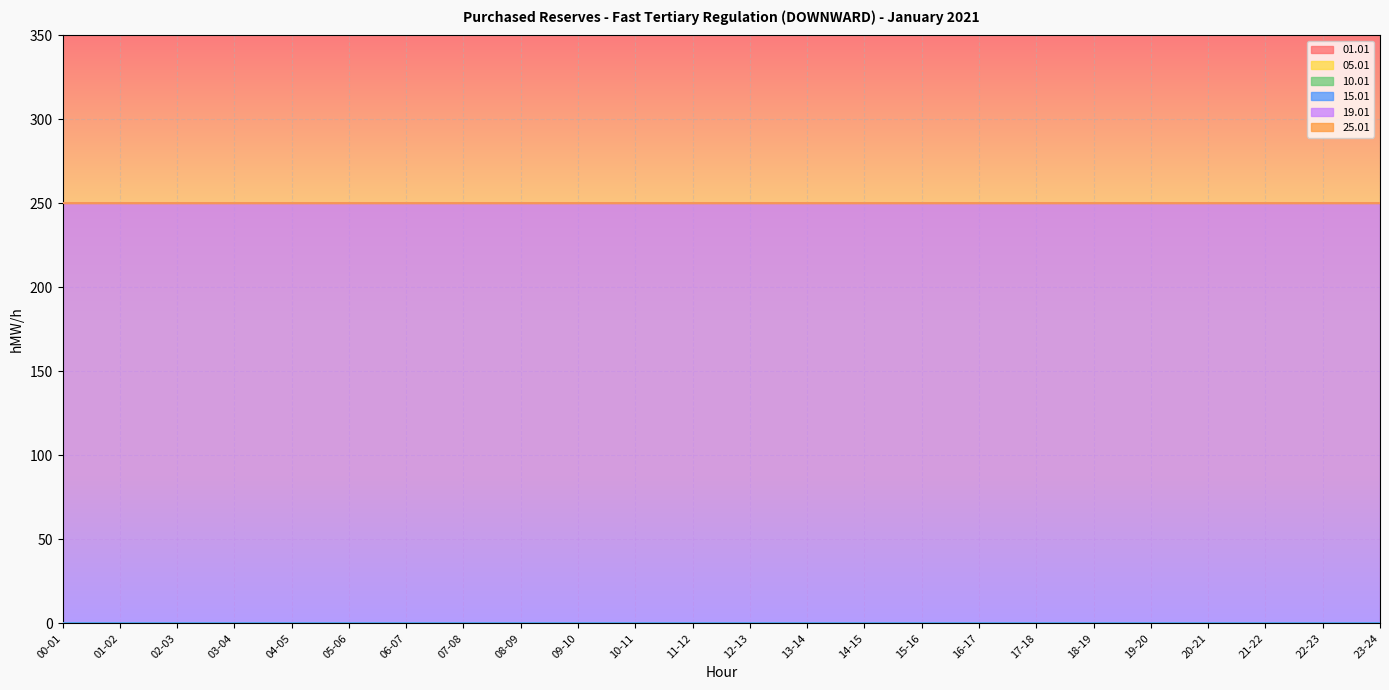

How many lines are shown in the chart?

6